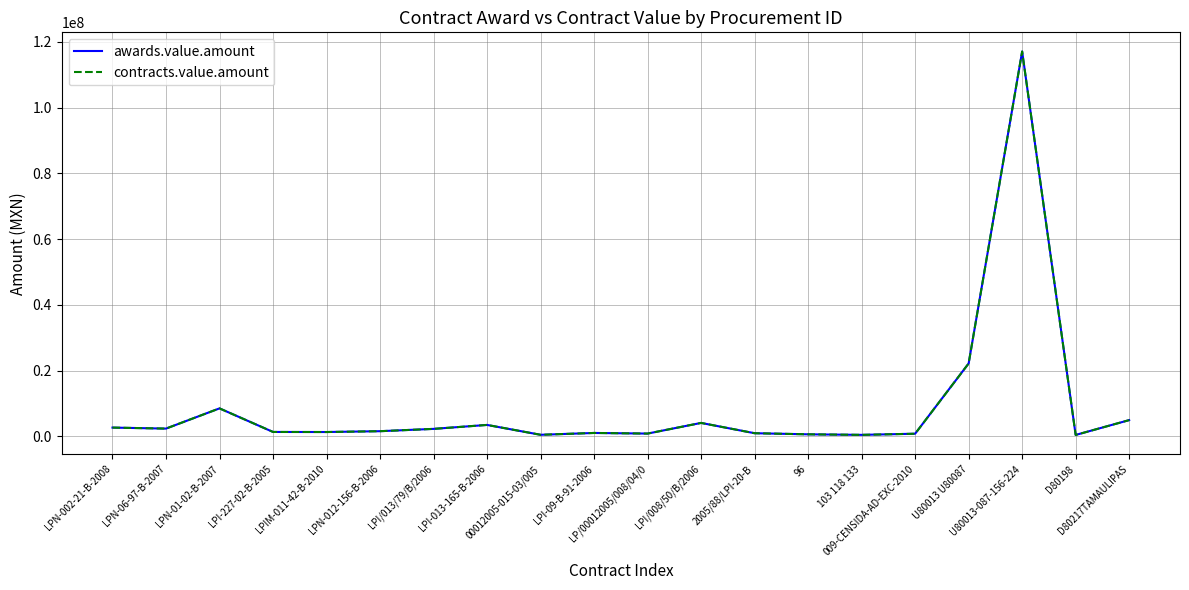

Is this an area chart (filled region under the line)?

No